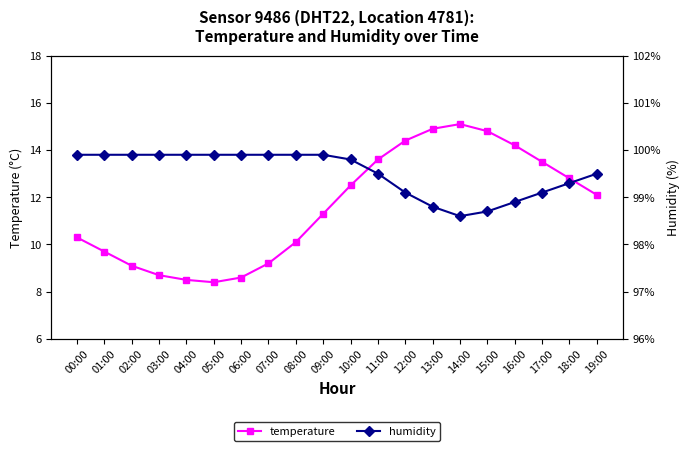

How many values in the temperature series are below 12?

10